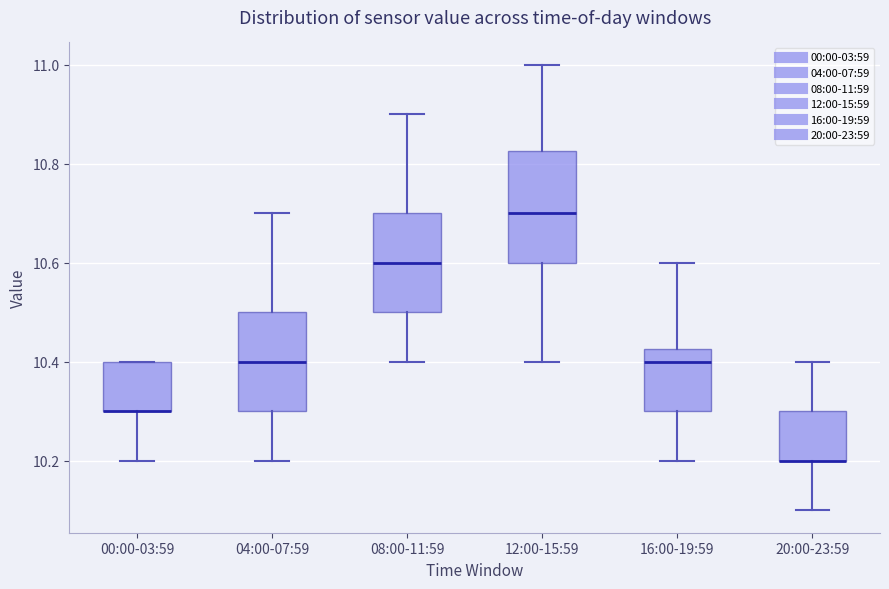

Which box is the tallest, from its lower edge to its upper edge?

12:00-15:59